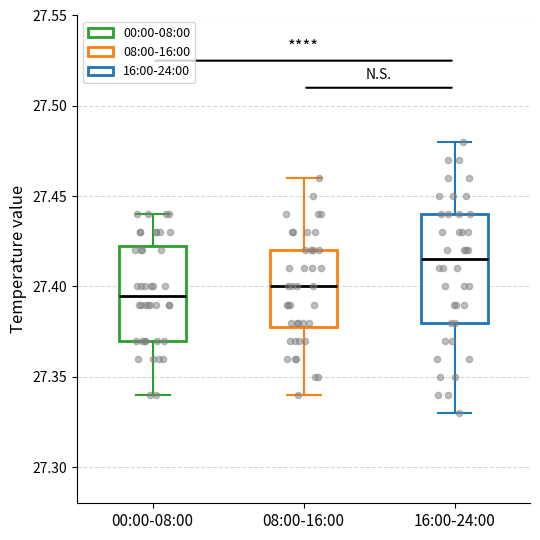

Which box has the highest median line?

16:00-24:00